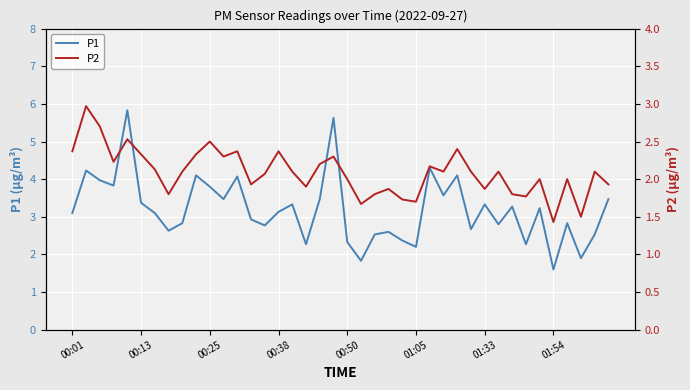

Which category has the lowest value in the P1 series?

01:54